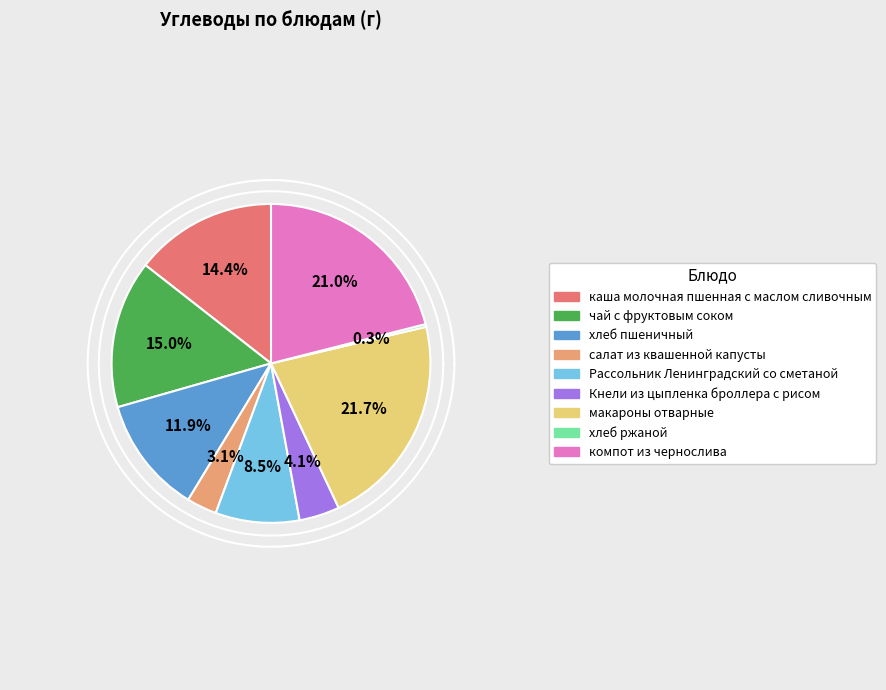

What is the largest slice in the pie chart?

макароны отварные